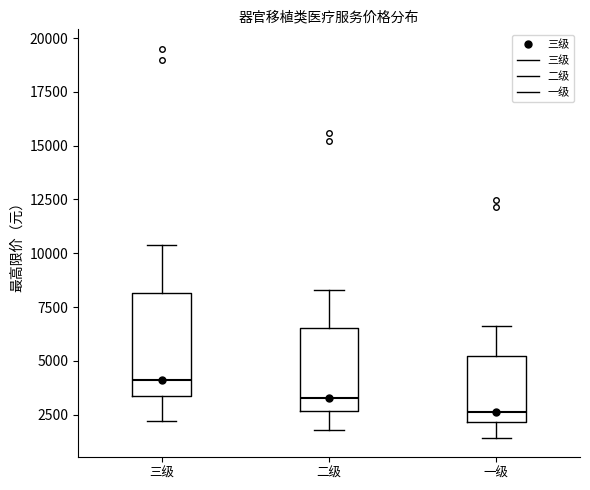

Comparing the boxes themselves (not the whiskers), which one is the tallest?

三级